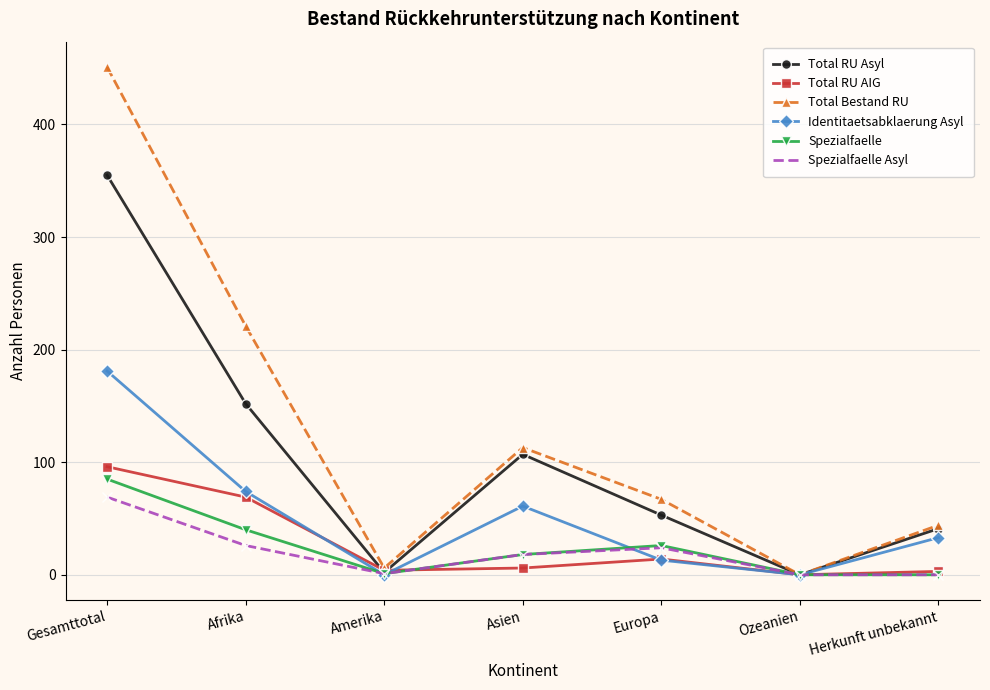

What is the sum of all Total Bestand RU values?

902